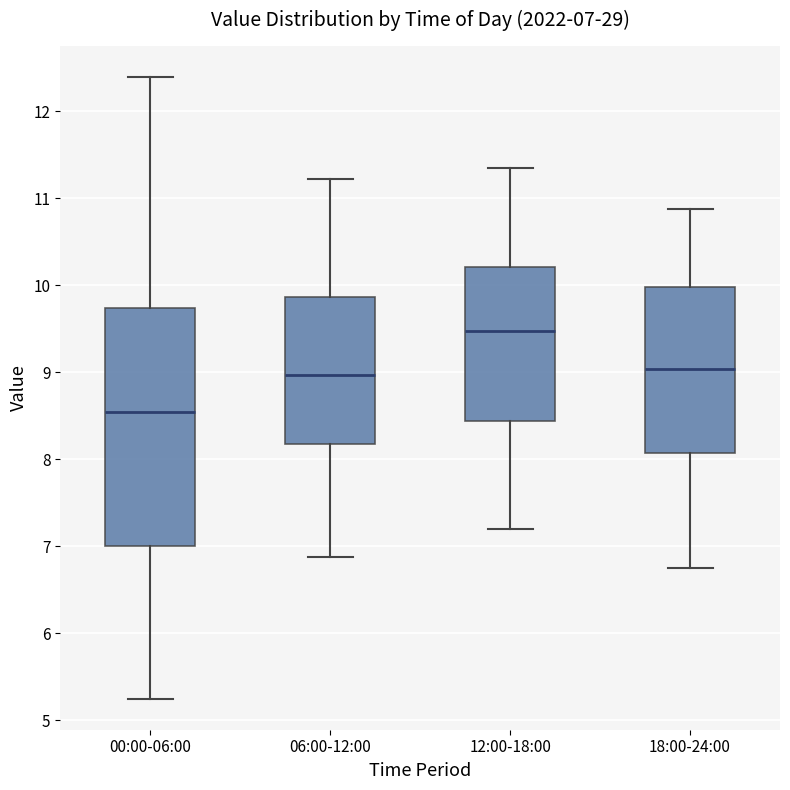

Which box has the highest median line?

12:00-18:00